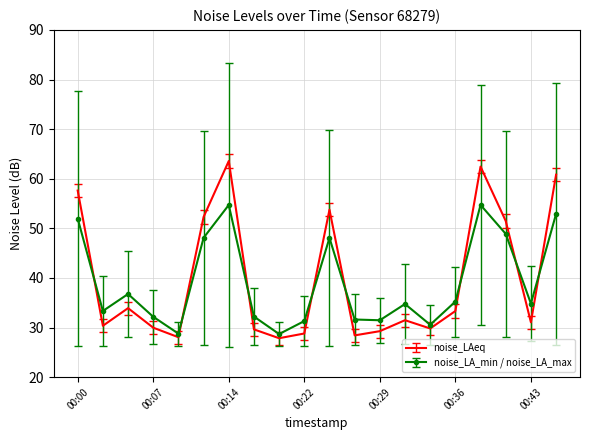

After their last crossing, which series has the higher values: noise_LAeq or noise_LA_min / noise_LA_max?

noise_LAeq